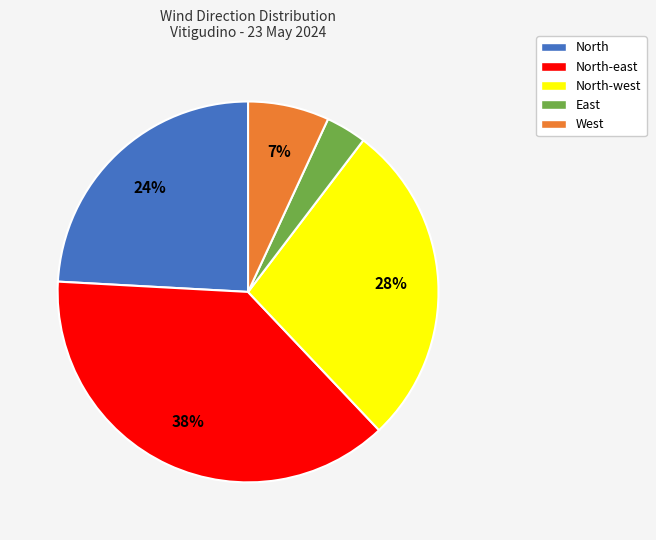

Is there a majority slice in this chart?

No